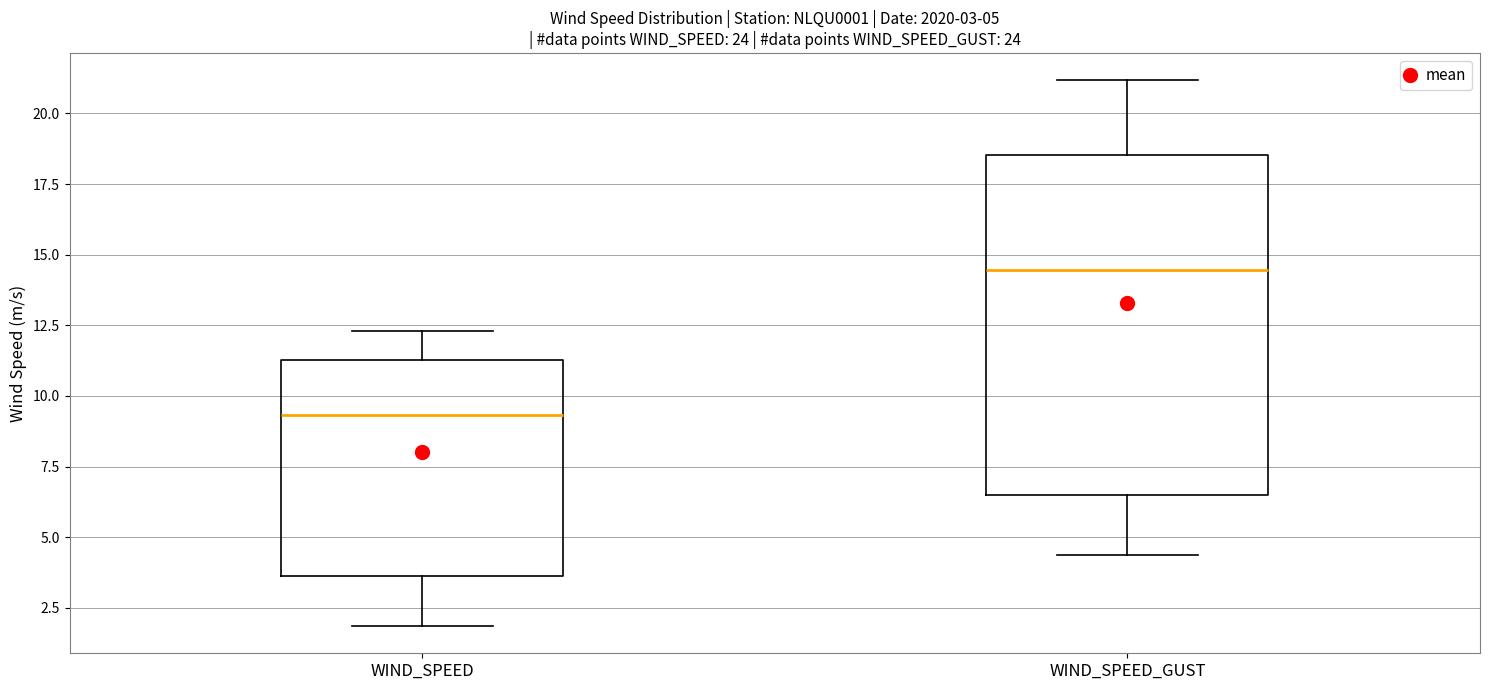

Which box's median line is the highest?

WIND_SPEED_GUST